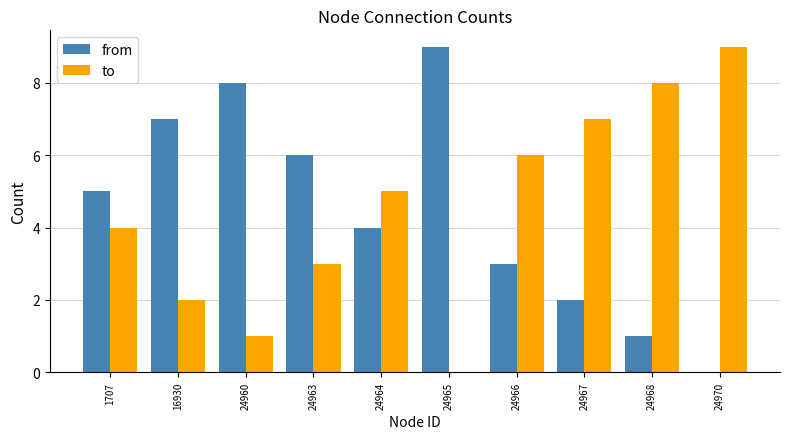

Reading left to right, what are all the values shown in this chart?

from: 1707=5	16930=7	24960=8	24963=6	24964=4	24965=9	24966=3	24967=2	24968=1	24970=0
to: 1707=4	16930=2	24960=1	24963=3	24964=5	24965=0	24966=6	24967=7	24968=8	24970=9